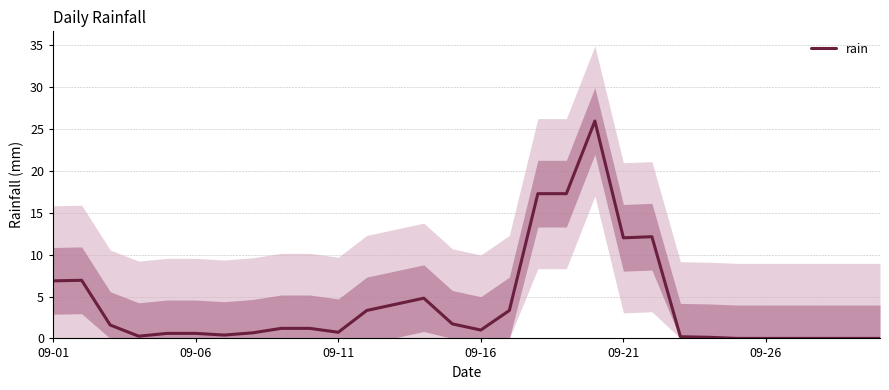

Does the chart have visible grid lines?

Yes